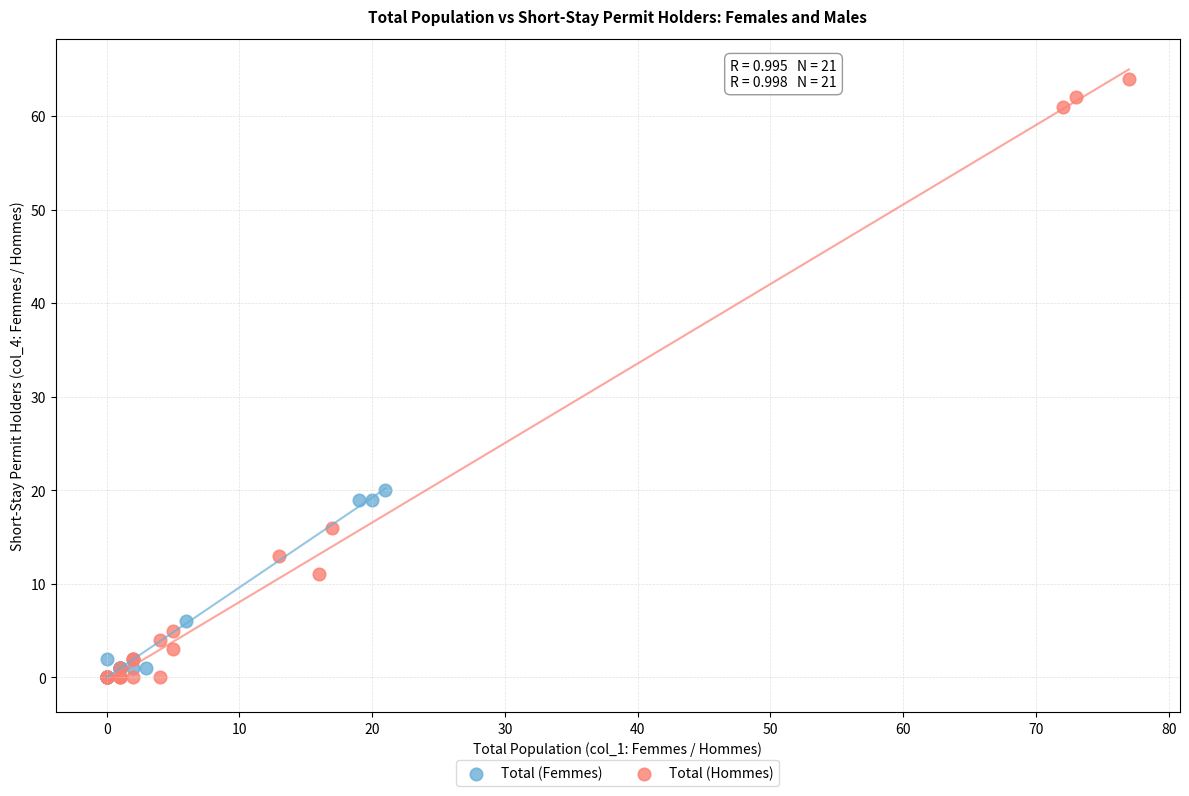

Which series has the largest Y range (max minus min)?

Total (Hommes)